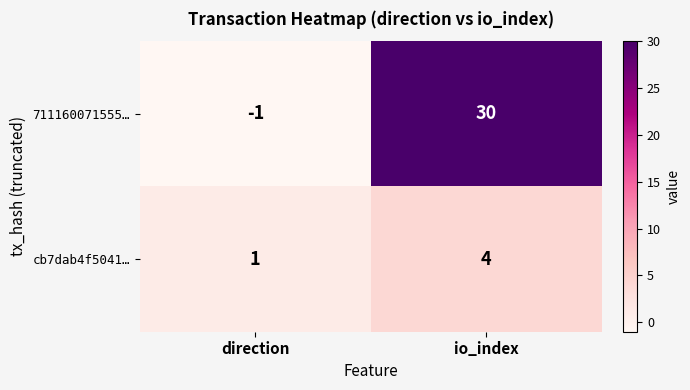

Reading left to right, what are all the values shown in this chart?

711160071555…: -1	30
cb7dab4f5041…: 1	4